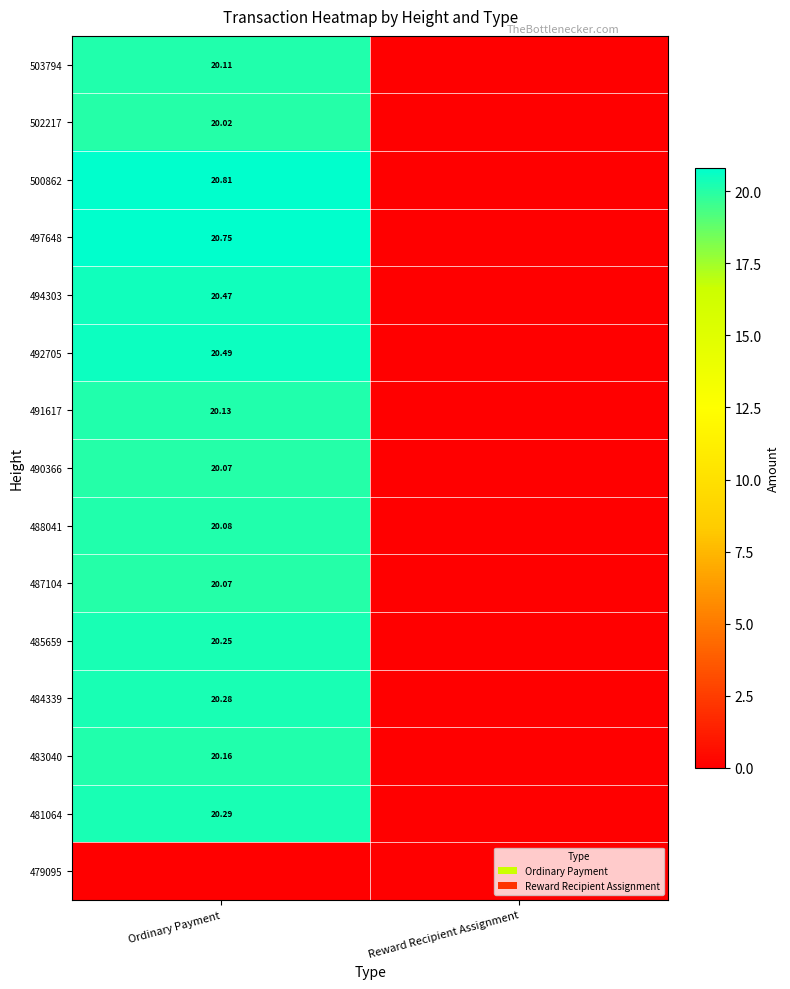

What is the difference between the maximum and minimum values in the 500862 series?

20.8